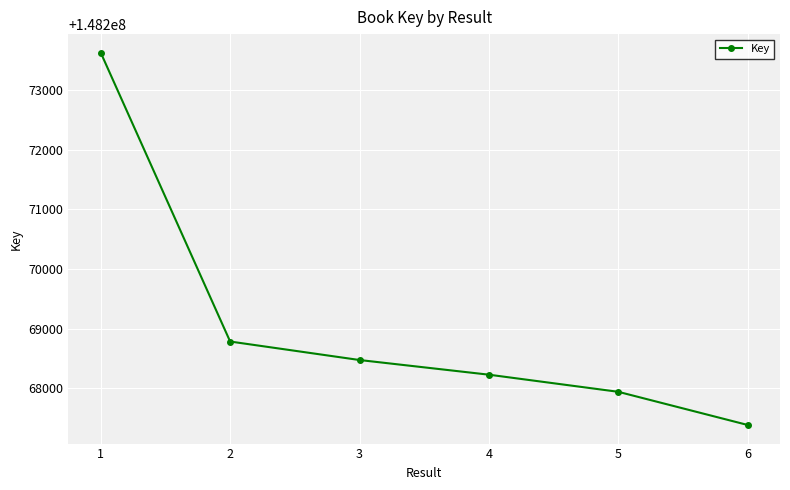

Between 5 and 1, which is larger?

1